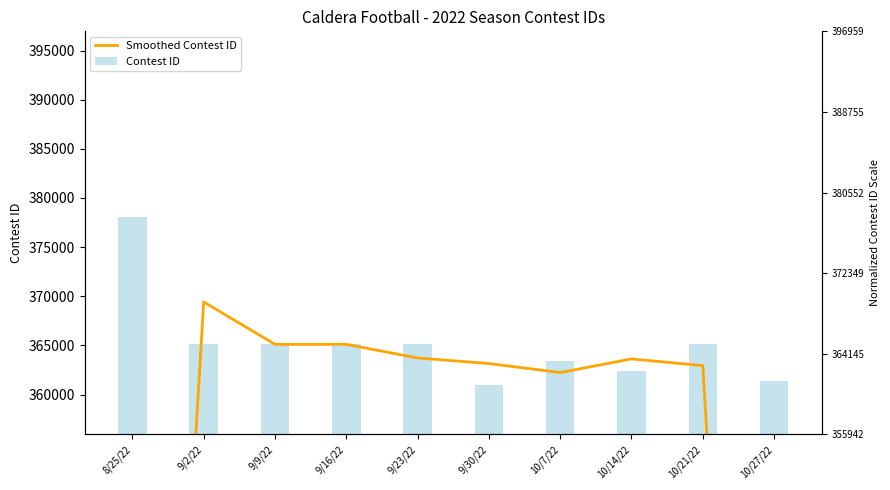

What is the label of the 4th bar from the right?

10/7/22